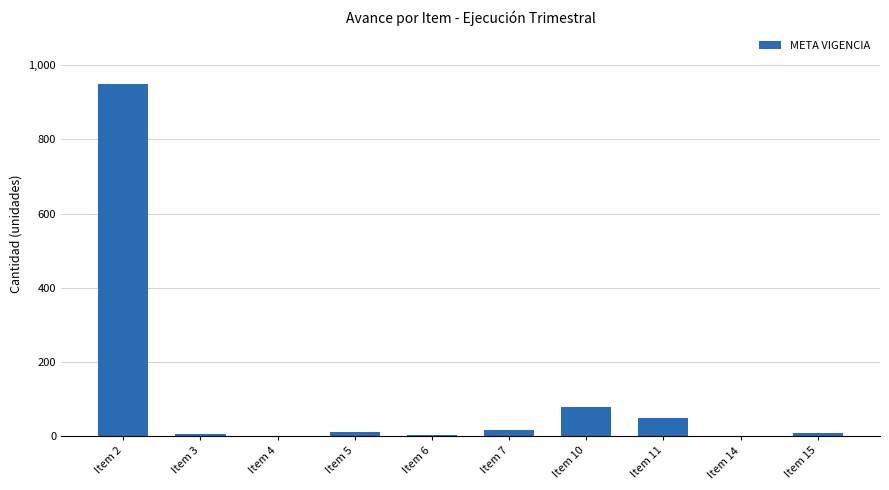

The chart shows a value of 4 at Item 6. True or false?

True